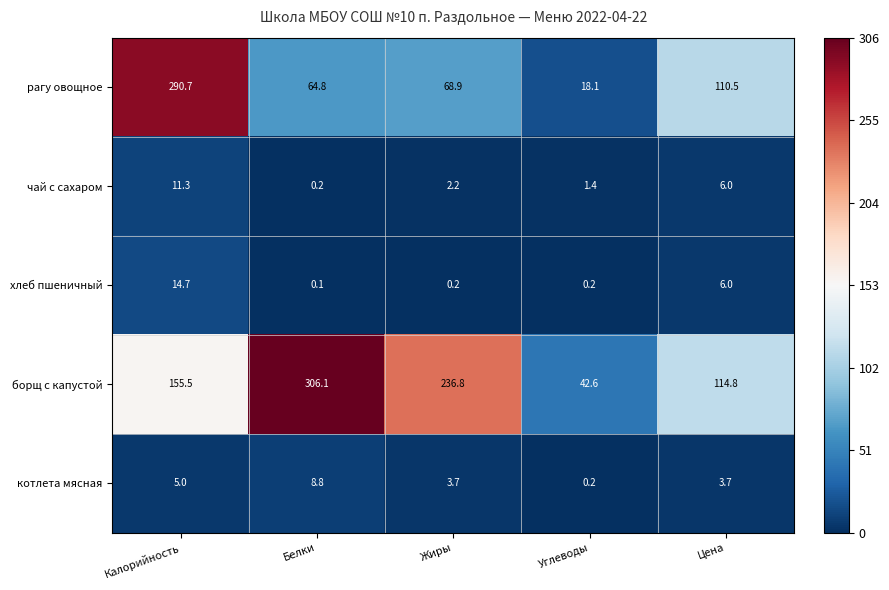

What is the spread (max minus min) of values at Углеводы?

42.4